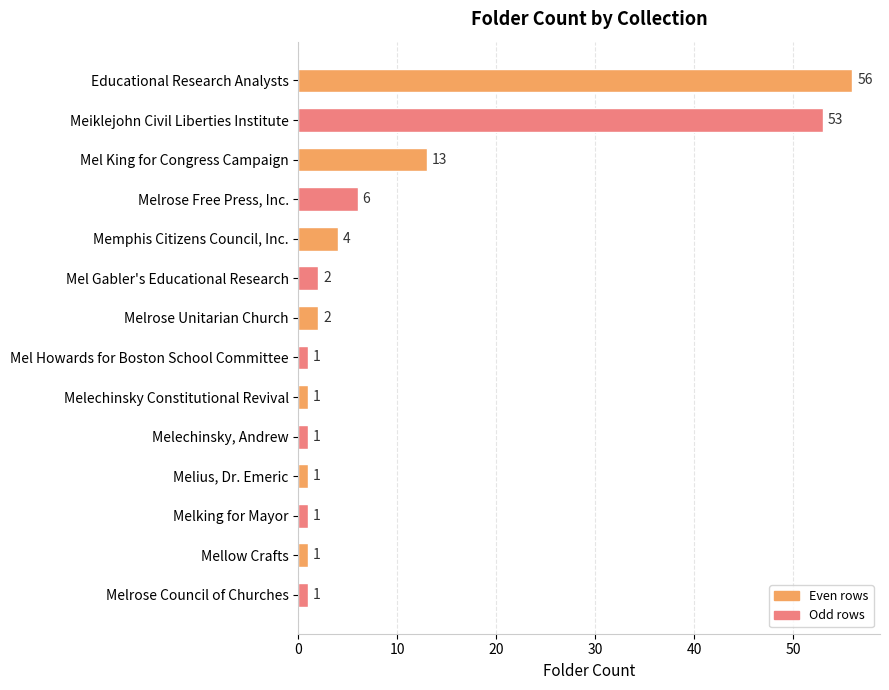

How many data points does each series have?

14